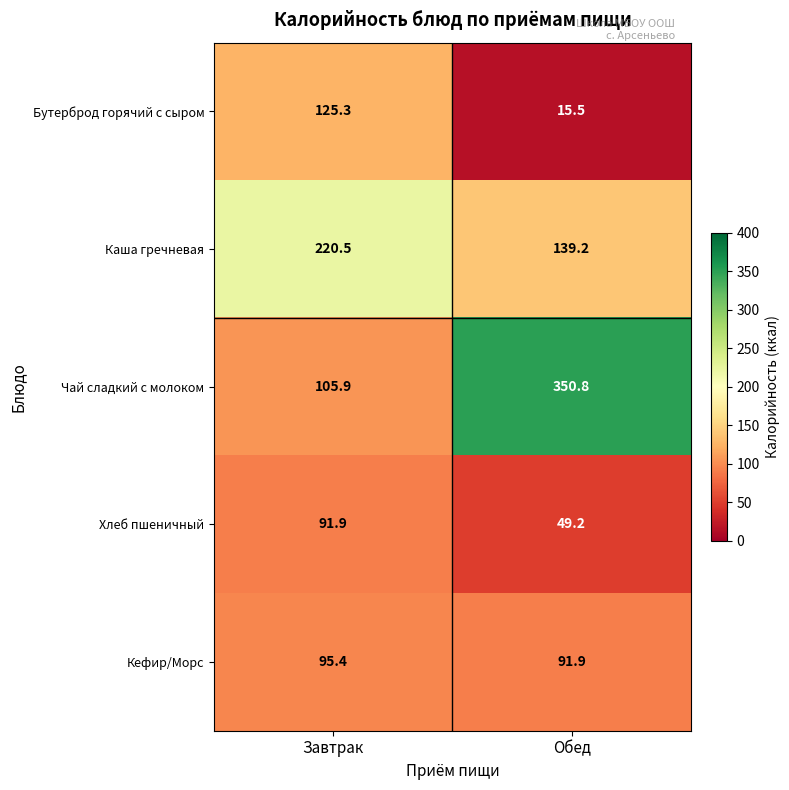

Reading left to right, extract all data points from this chart.

Бутерброд горячий с сыром: Завтрак=125.3	Обед=15.5
Каша гречневая: Завтрак=220.5	Обед=139.2
Чай сладкий с молоком: Завтрак=105.9	Обед=350.8
Хлеб пшеничный: Завтрак=91.9	Обед=49.2
Кефир/Морс: Завтрак=95.4	Обед=91.9